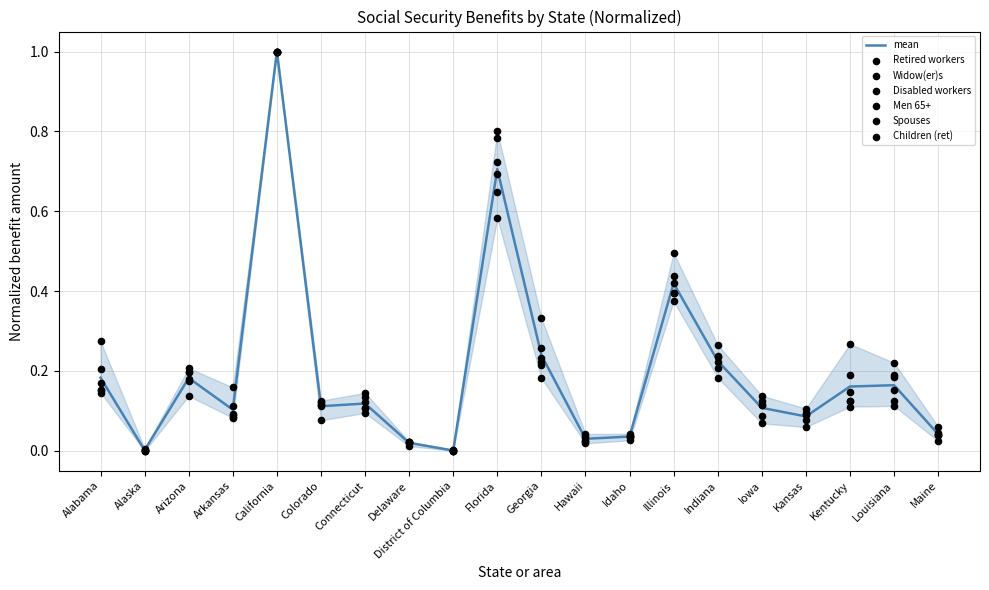

Is the value of Retired workers at Arkansas greater than the value of Children (ret) at Florida?

No